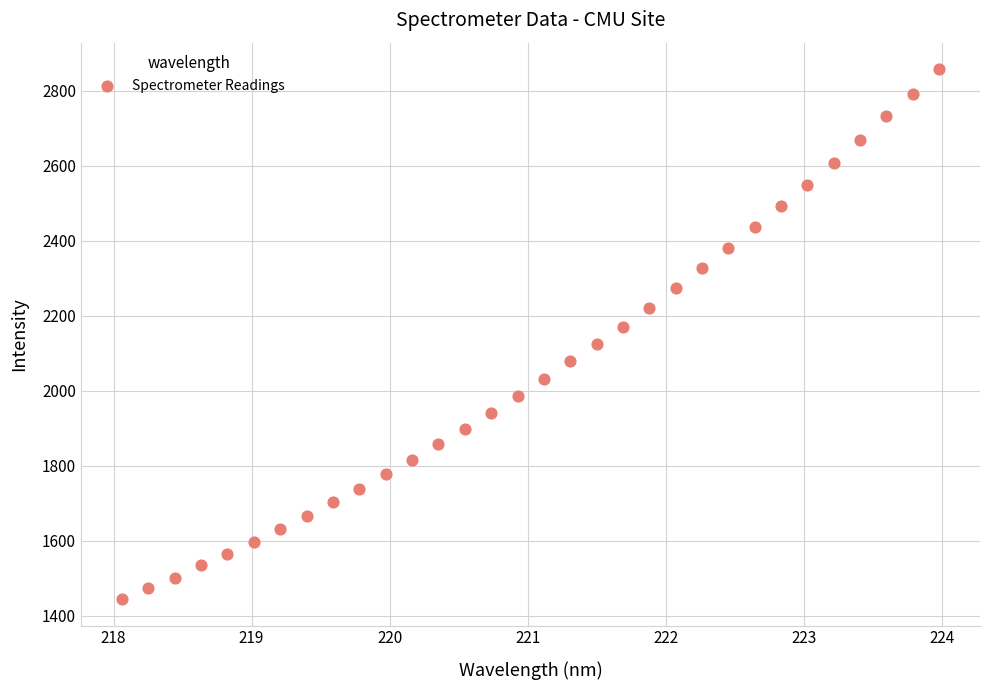

What is the range of Y values (max minus min)?

1413.1